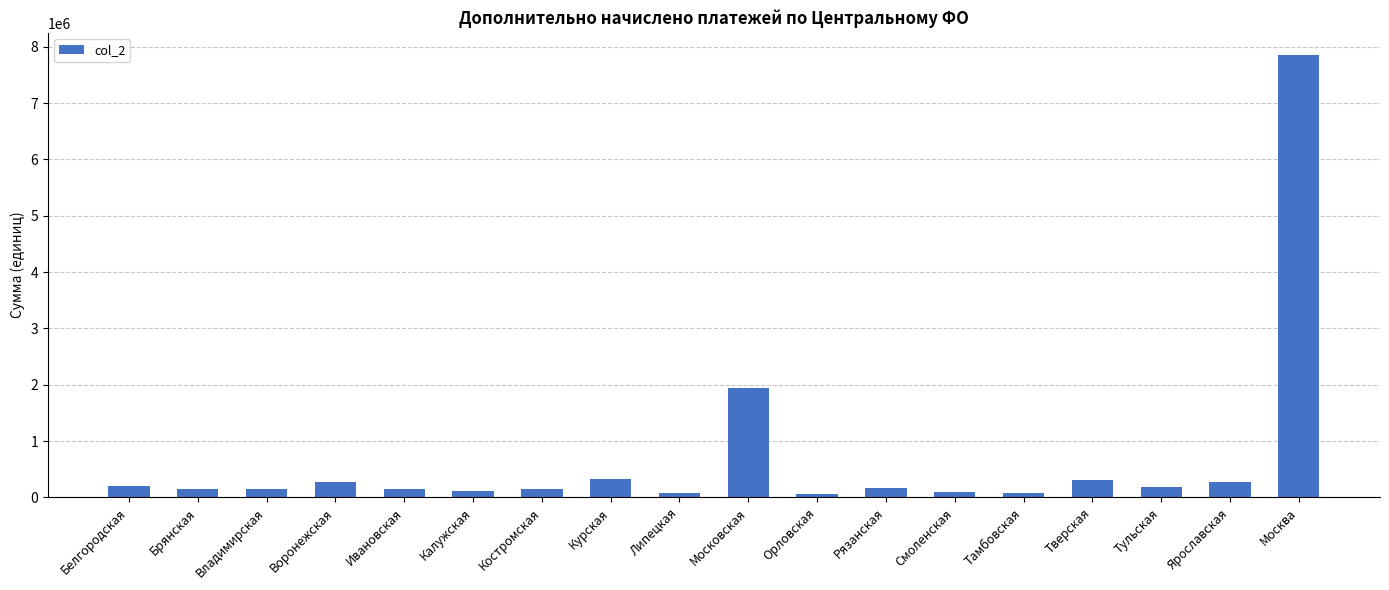

The chart shows a value of 265963 at Воронежская. True or false?

True